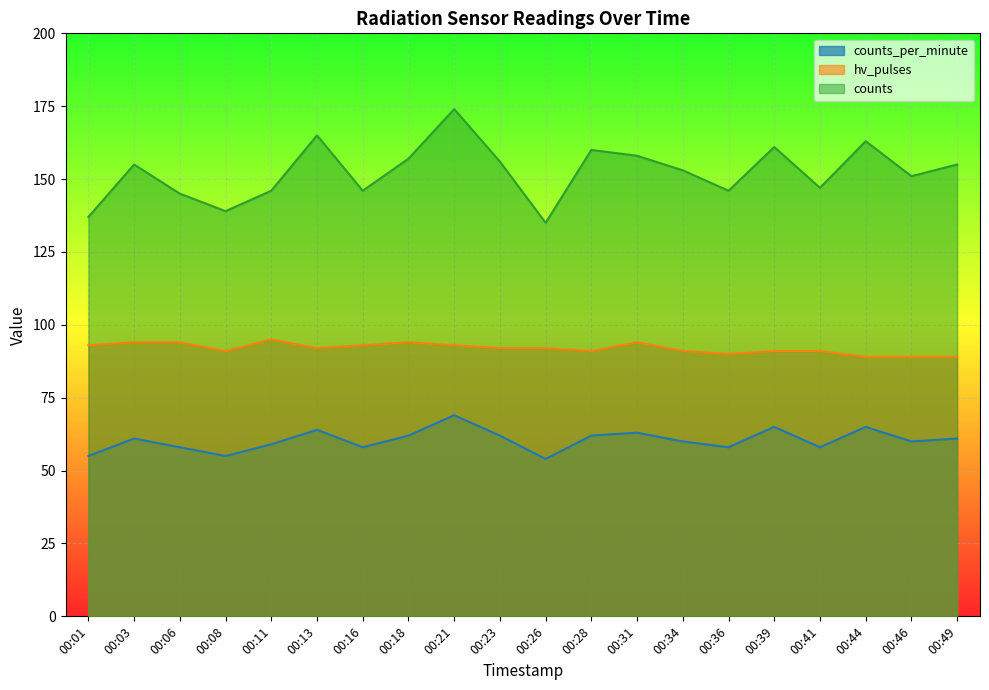

At which category is the sum across all series the highest?

00:21